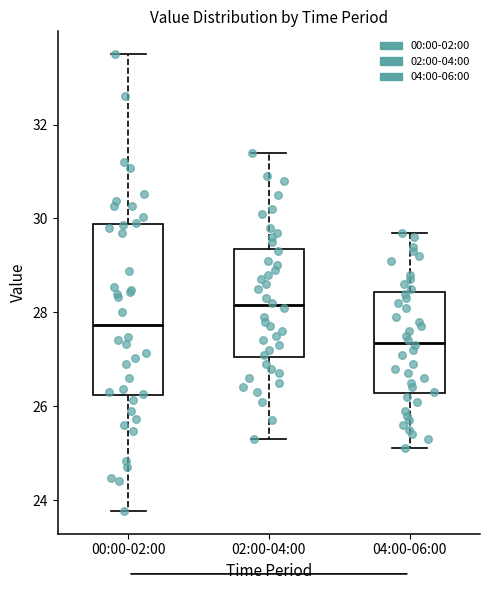

Comparing the boxes themselves (not the whiskers), which one is the tallest?

00:00-02:00